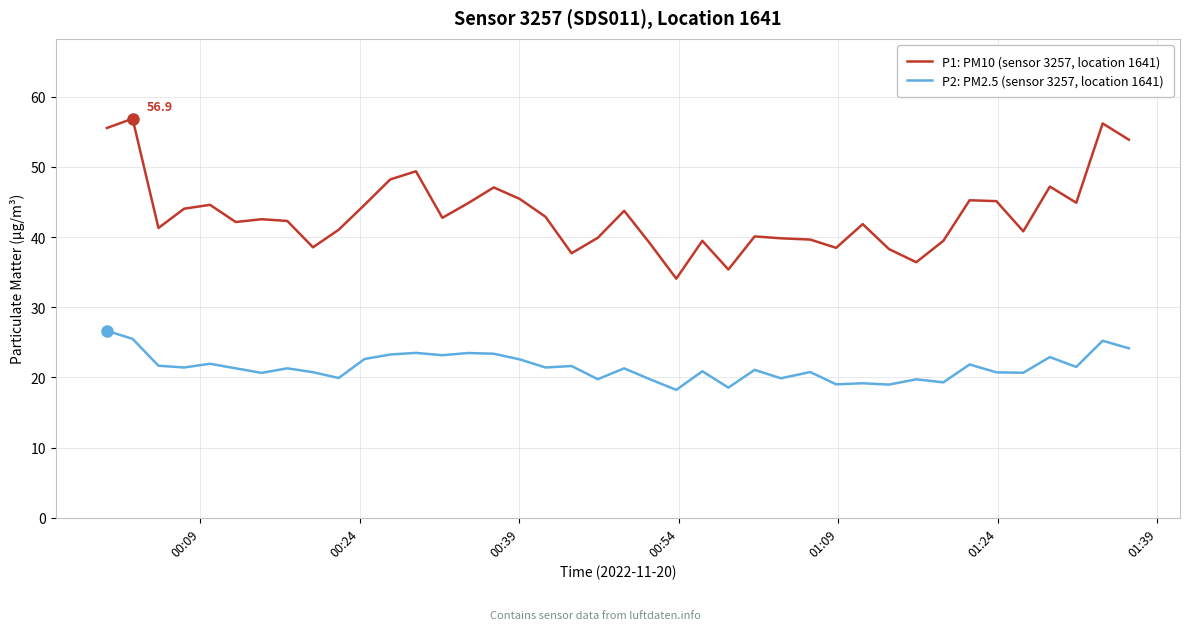

What is the difference between the second highest and second lowest values in the P1: PM10 (sensor 3257, location 1641) series?

20.8